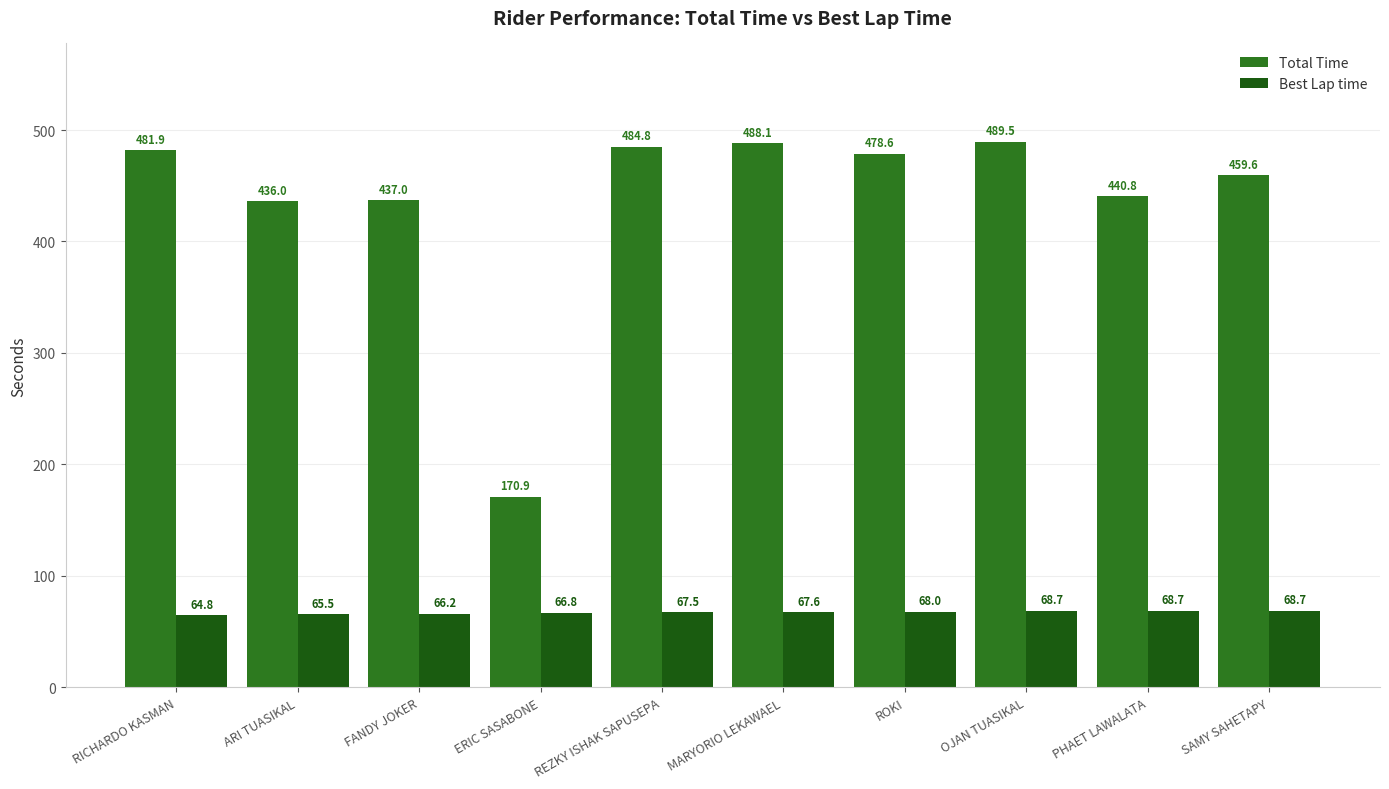

List the series in order of their peak value, lowest first.

Best Lap time, Total Time